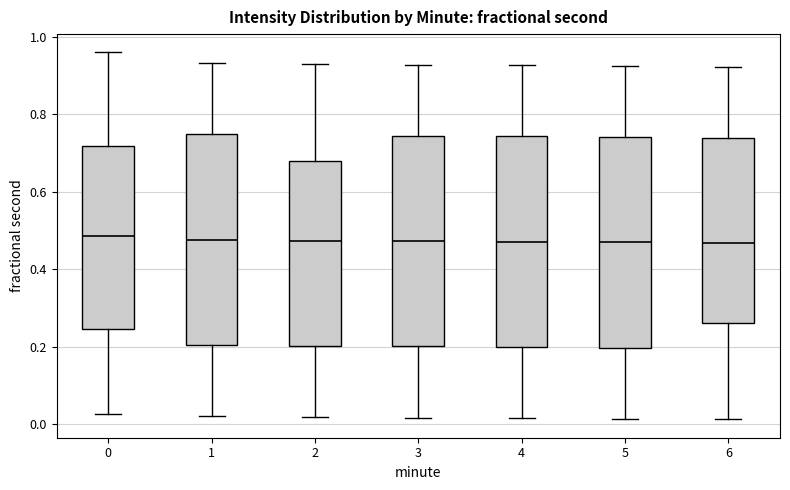

Reading left to right, read every box against the y-axis: the position of its median line, the range the box covers, and the ends of its whiskers. The values are not printed on the chart, so give them approximately, as read against the axis.

0: median 0.48, box 0.24 to 0.72, whiskers 0.02 to 0.96
1: median 0.48, box 0.20 to 0.74, whiskers 0.02 to 0.94
2: median 0.48, box 0.20 to 0.68, whiskers 0.02 to 0.92
3: median 0.48, box 0.20 to 0.74, whiskers 0.02 to 0.92
4: median 0.48, box 0.20 to 0.74, whiskers 0.02 to 0.92
5: median 0.46, box 0.20 to 0.74, whiskers 0.02 to 0.92
6: median 0.46, box 0.26 to 0.74, whiskers 0.02 to 0.92